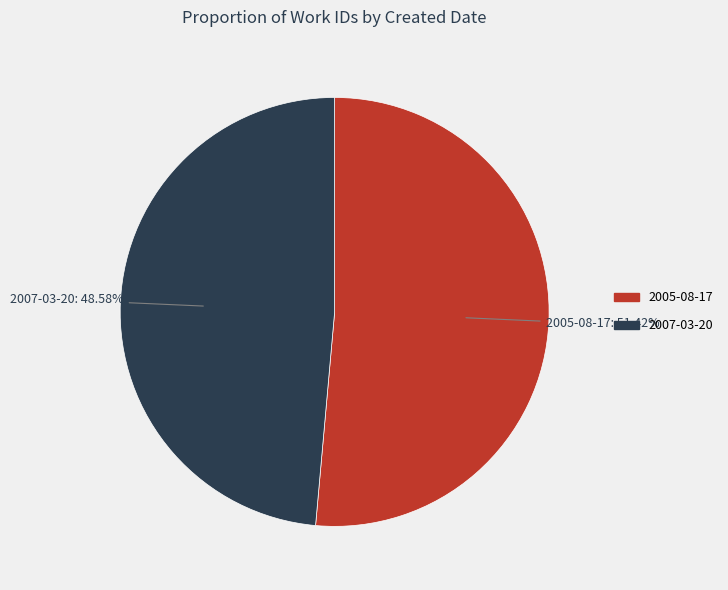

Which slice is the largest?

2005-08-17